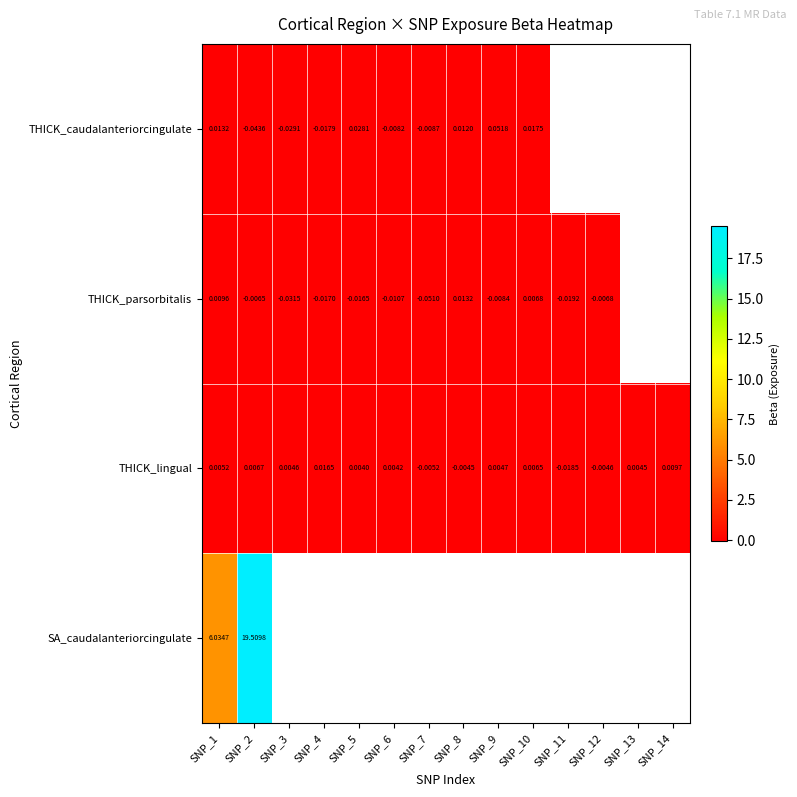

At how many categories does at least one series exceed 3?

2